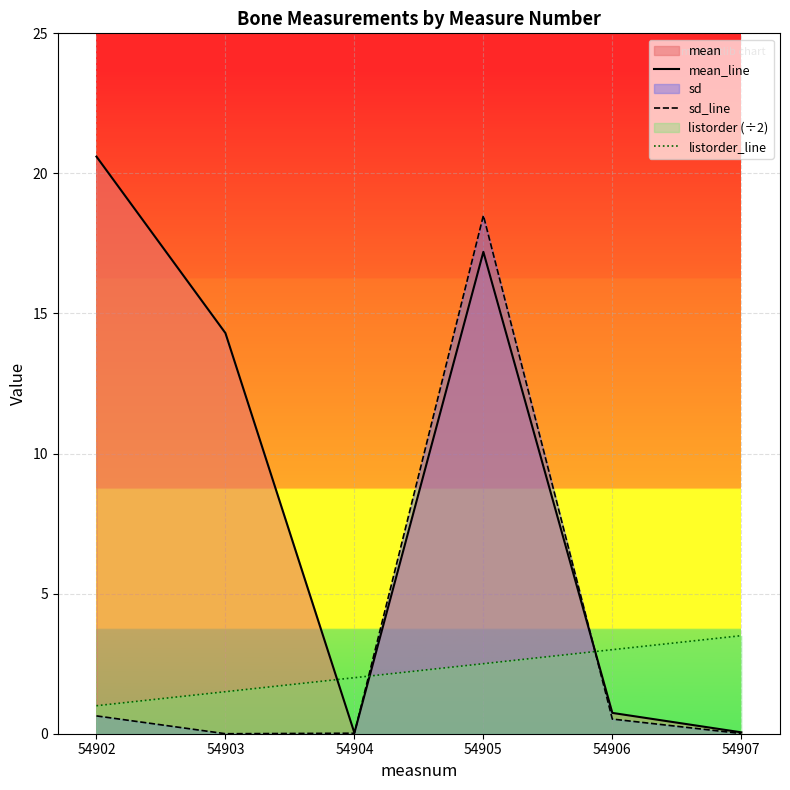

What is the average value of the sd_line series?

3.3